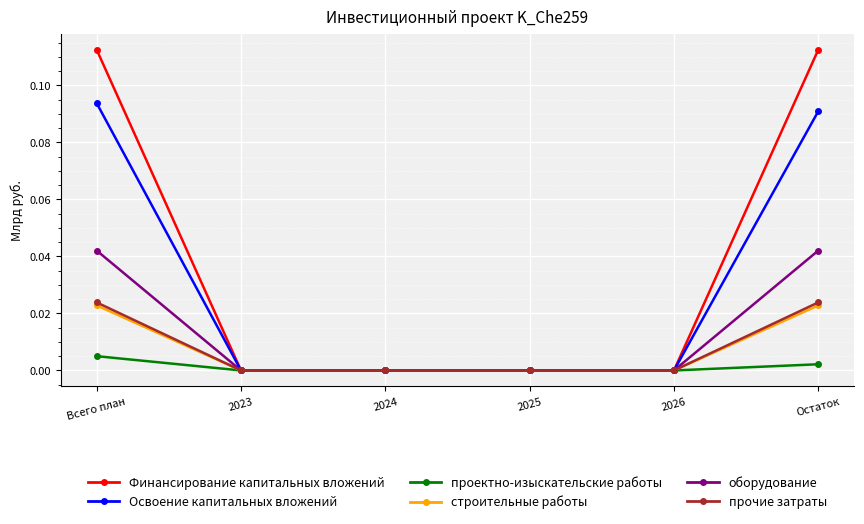

What position from the left is 2023?

2